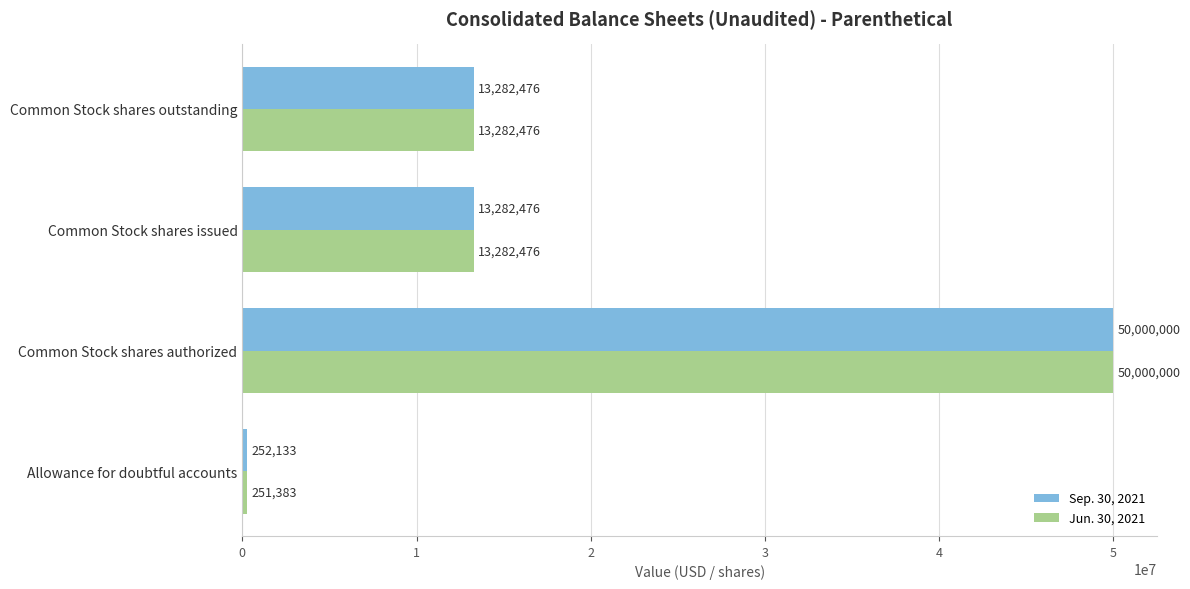

Which label corresponds to the largest value in the chart?

Common Stock shares authorized